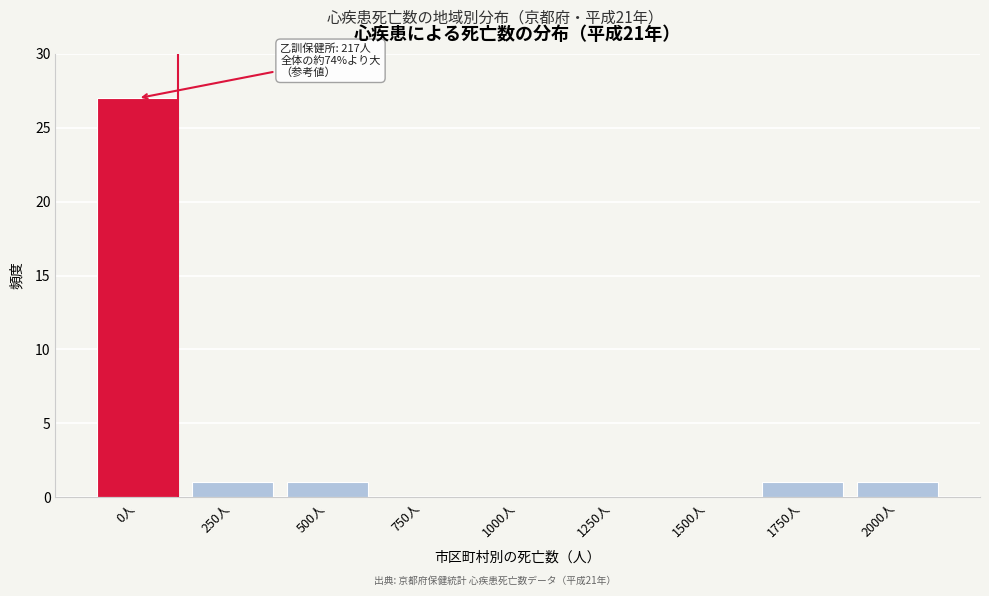

Reading left to right, list all the values displayed in this chart.

0人=27	250人=1	500人=1	750人=0	1000人=0	1250人=0	1500人=0	1750人=1	2000人=1